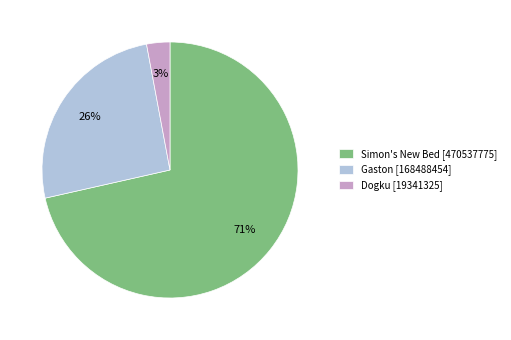

Which slice is the smallest?

Dogku